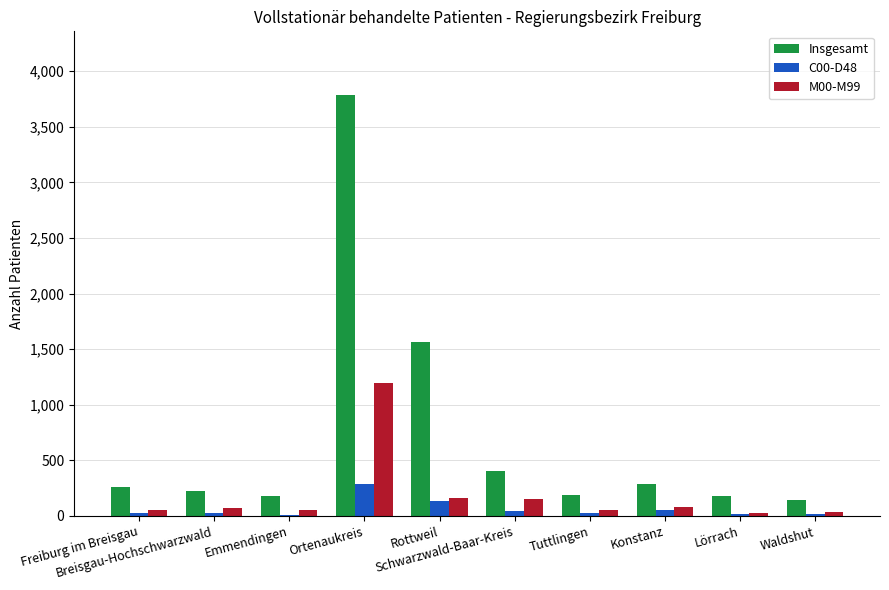

At which label is Insgesamt closest to 1968?

Rottweil